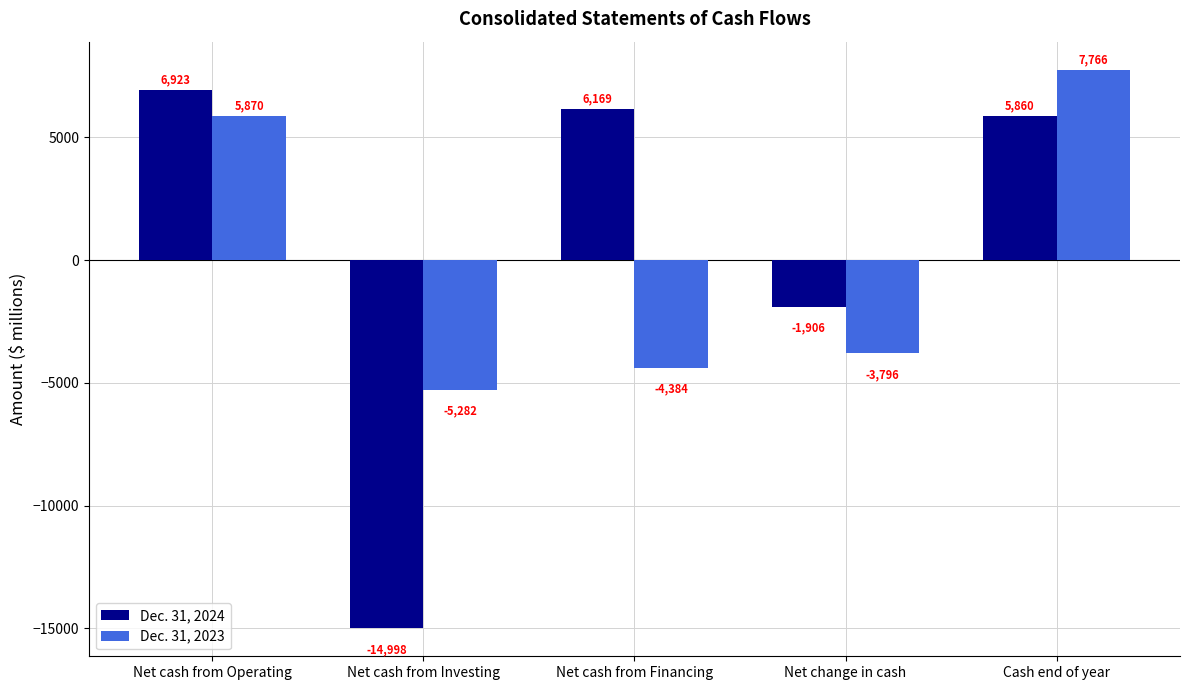

How many positive values does the Dec. 31, 2024 series have?

3